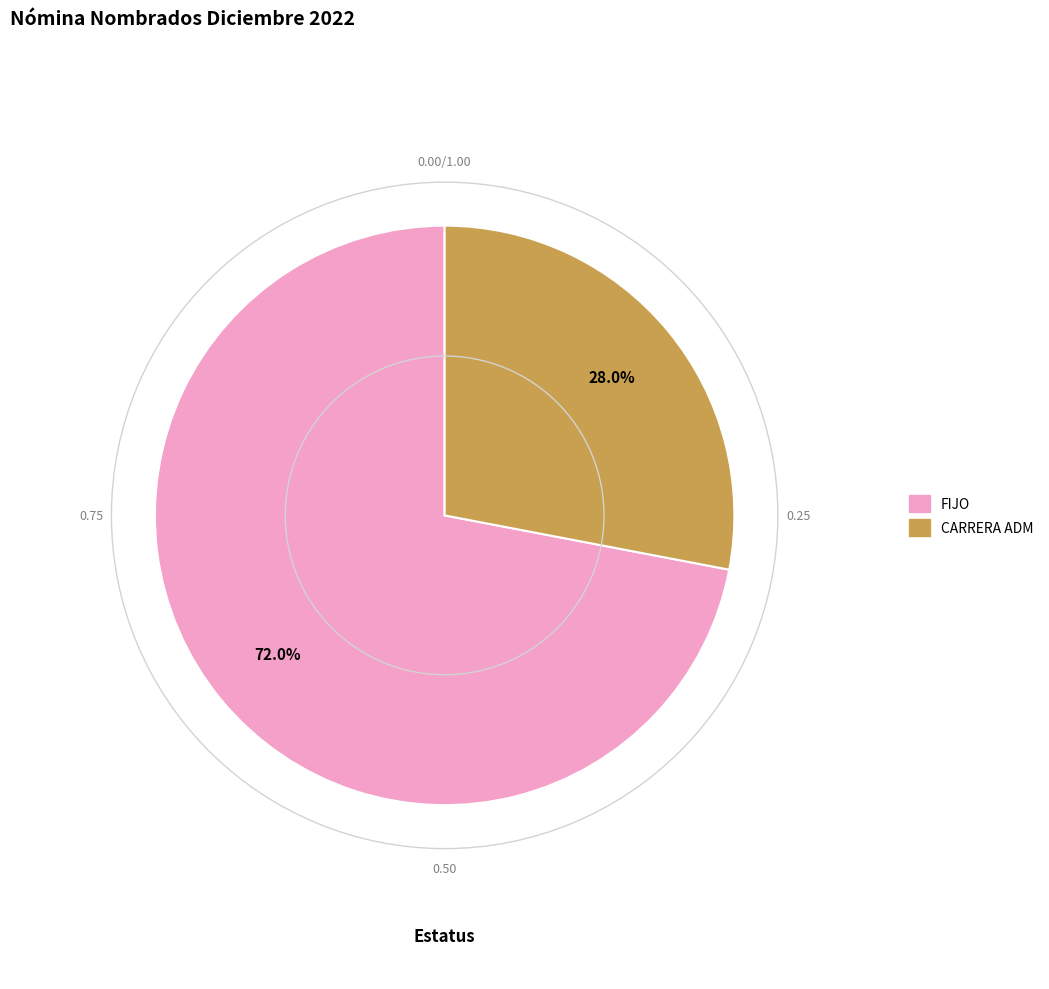

True or false: CARRERA ADM accounts for 22% of the total.

False